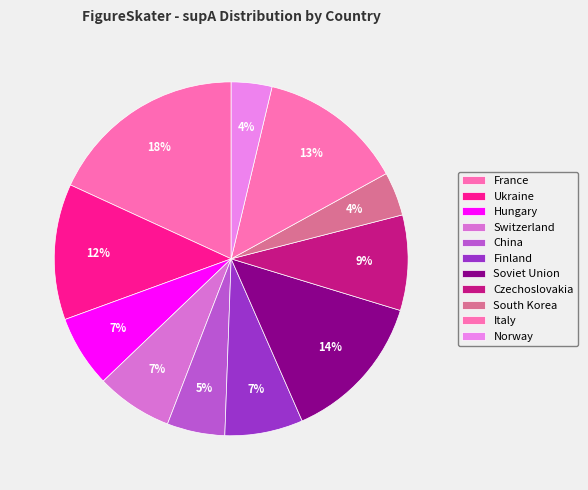

How many segments does this pie chart have?

11